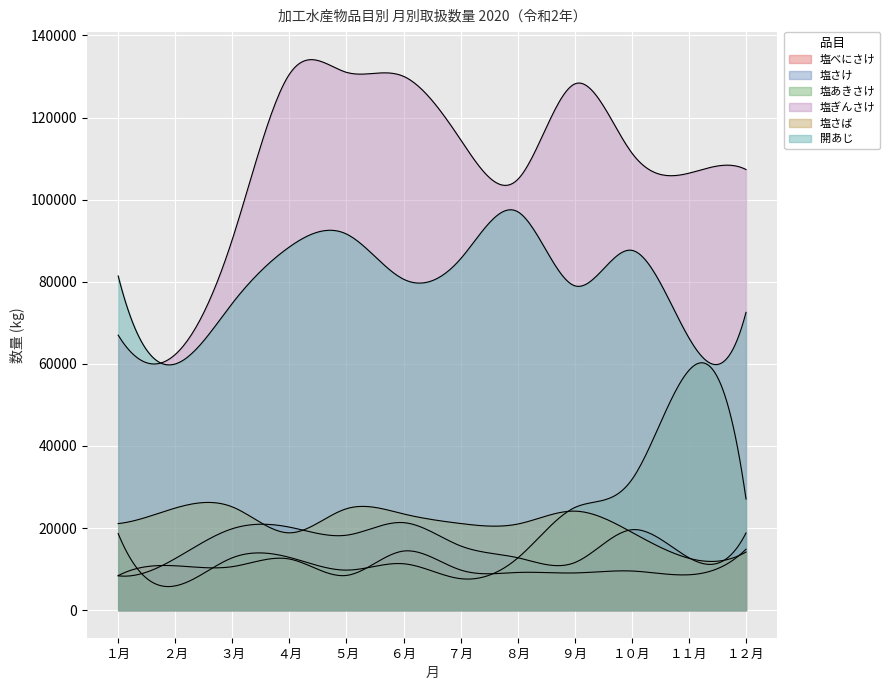

What is the greatest value displayed?

131009